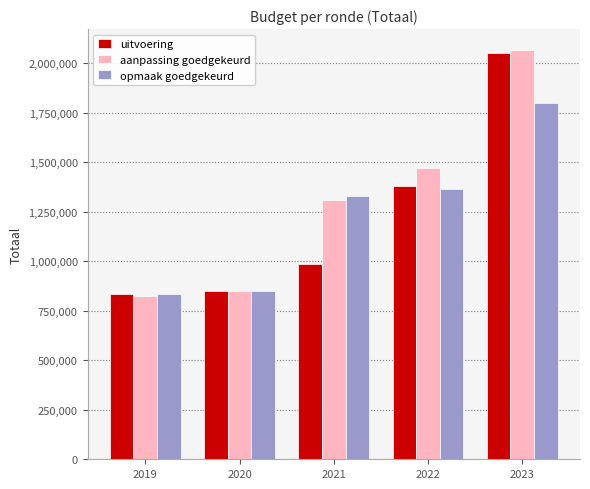

What is the average value of the aanpassing goedgekeurd series?

1304332